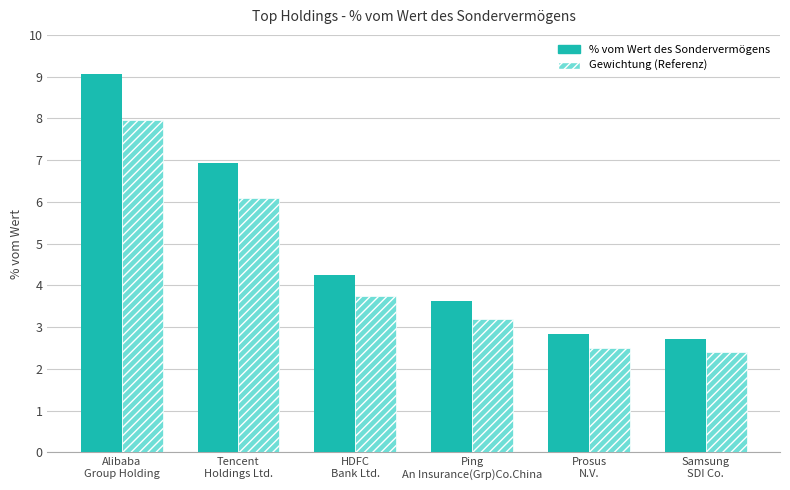

Is the value of Gewichtung (Referenz) at Tencent
Holdings Ltd. greater than the value of % vom Wert des Sondervermögens at Tencent
Holdings Ltd.?

No